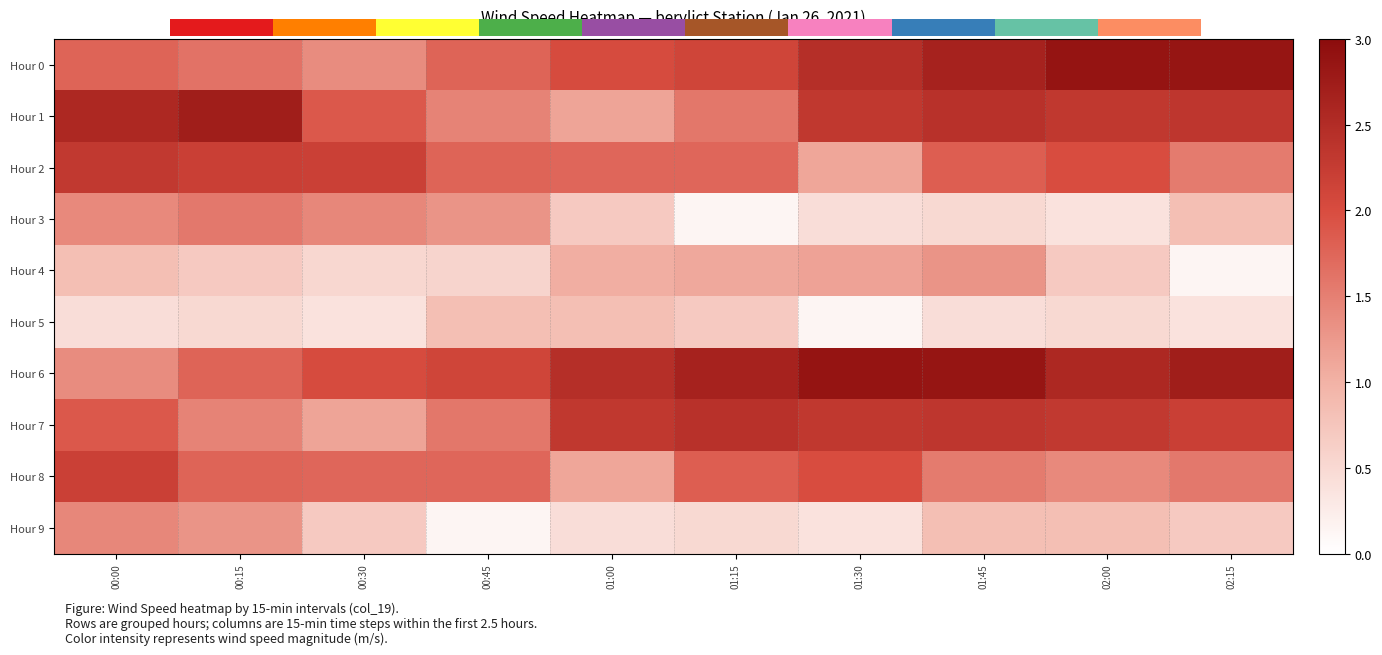

True or false: Hour 6 has a value of 6.0 at 01:15.

False